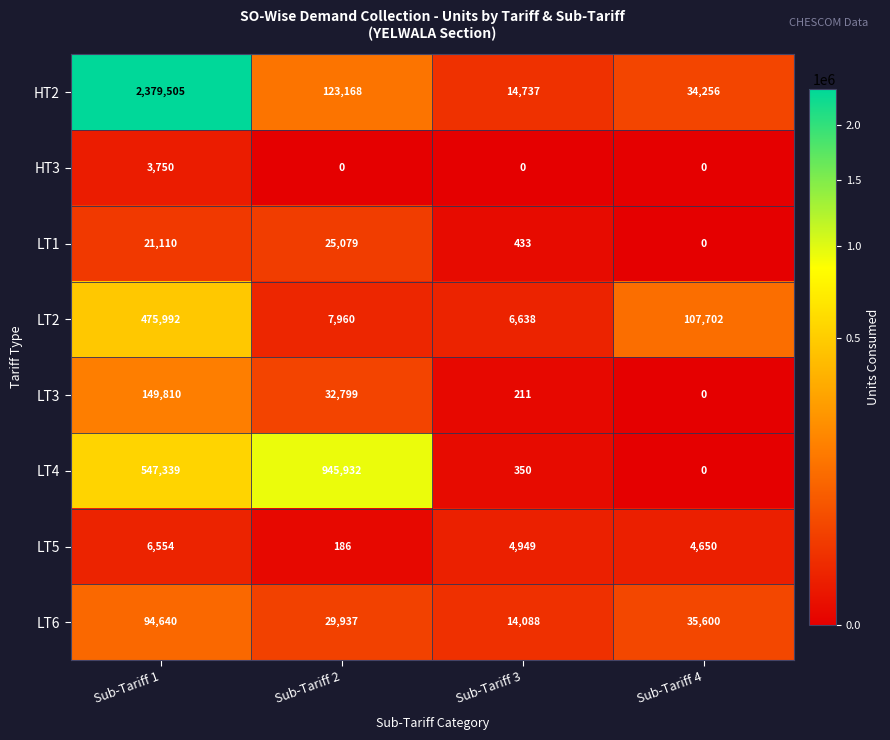

Which series has the largest total across all categories?

HT2